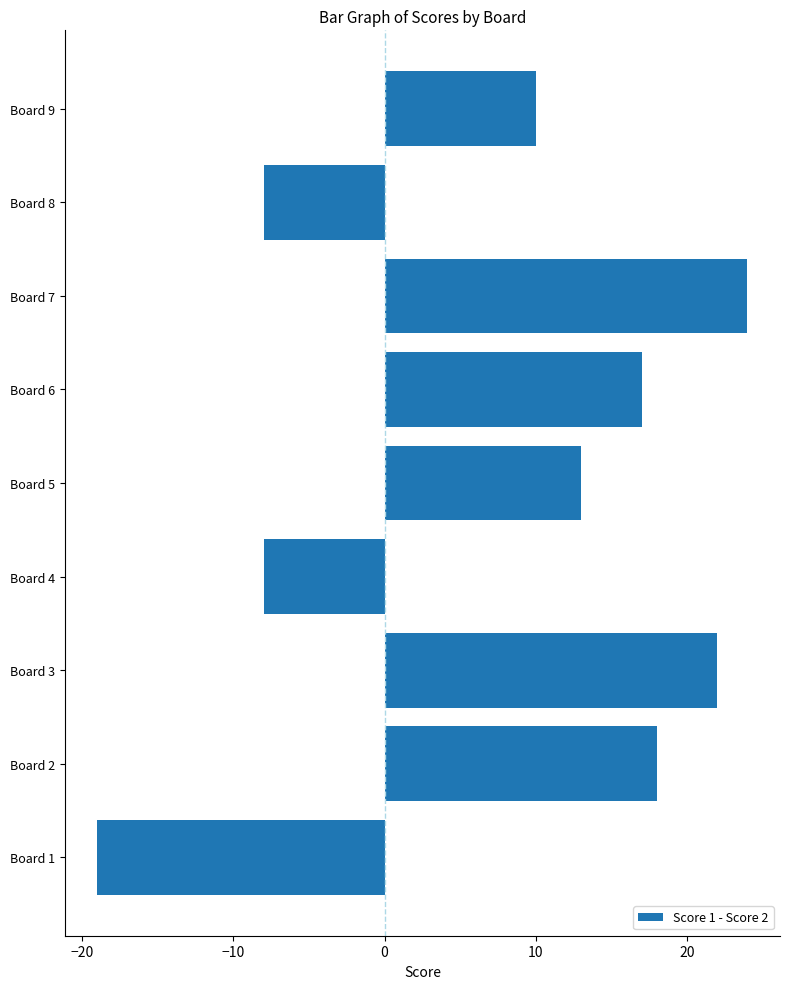

The value at Board 2 is 18. True or false?

True